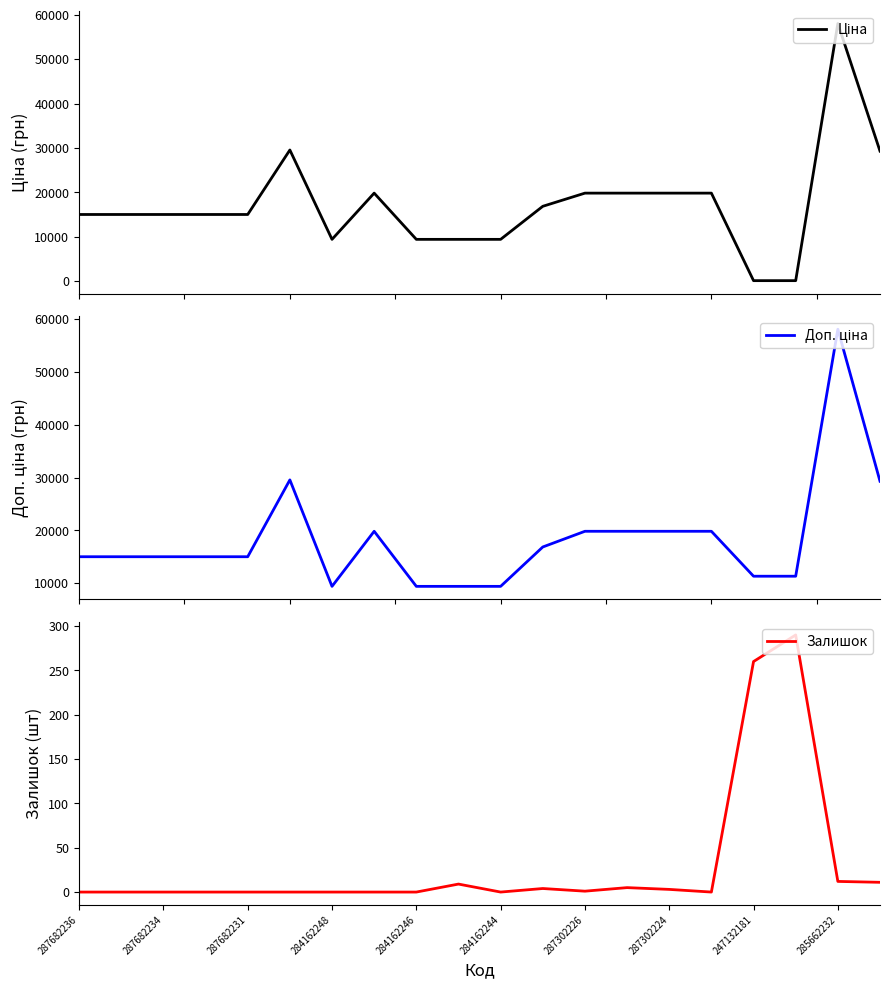

The Залишок series shows -99 at 284162246. True or false?

False